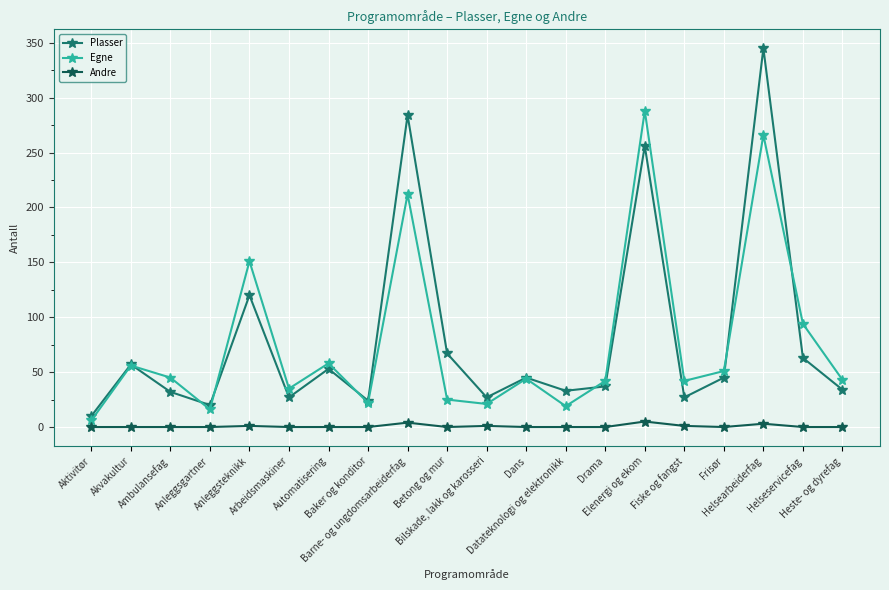

Does the chart have visible grid lines?

Yes